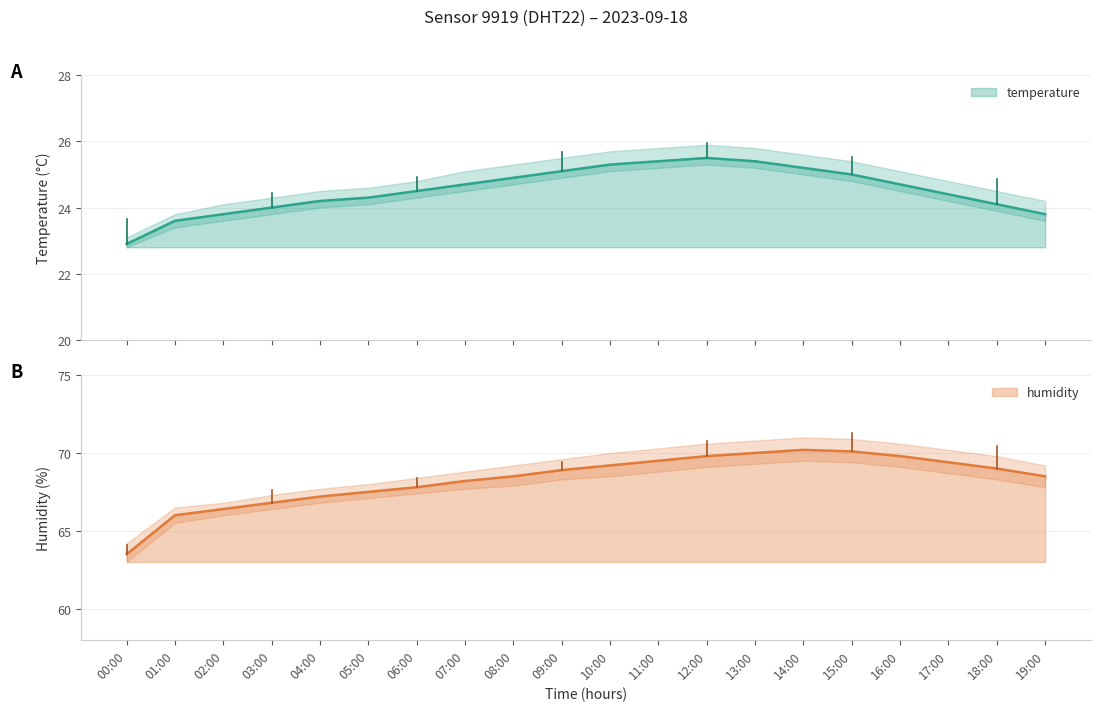

At which label does humidity reach its peak?

14:00